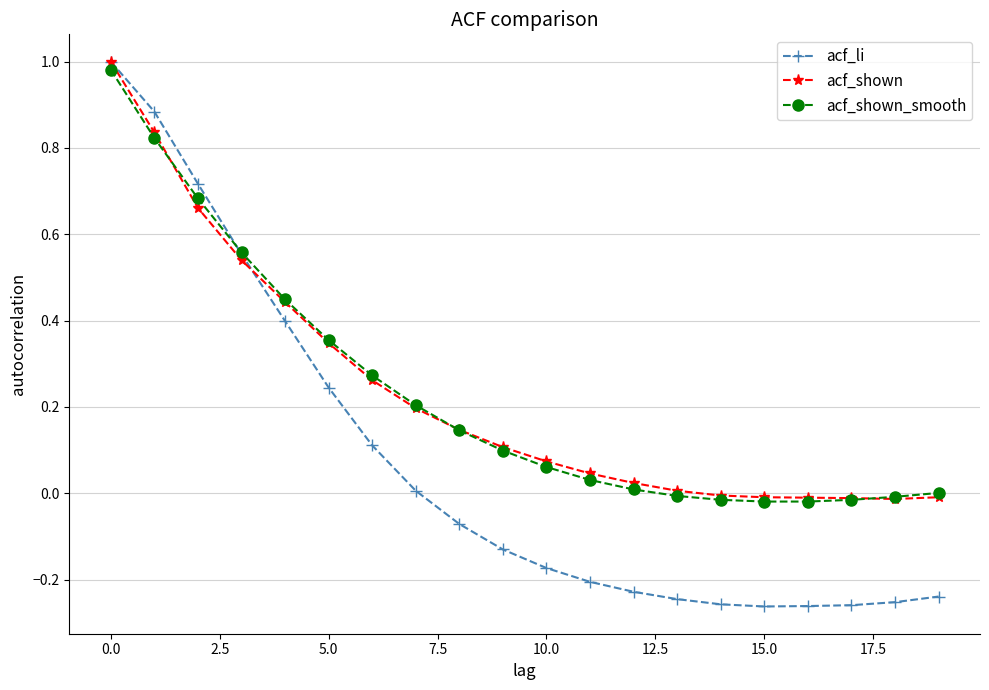

Which series has the widest spread of values?

acf_li